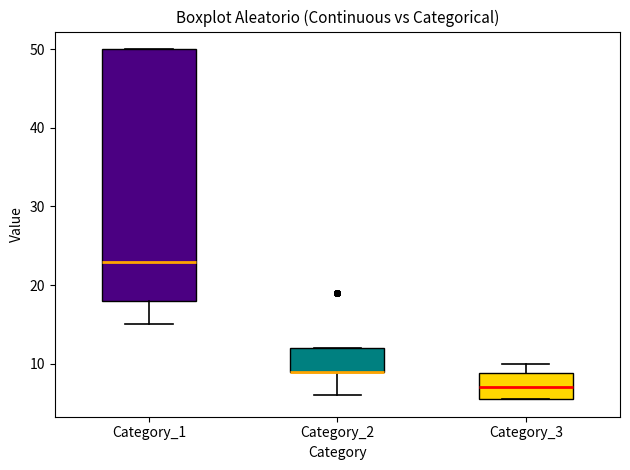

Which box is the tallest, from its lower edge to its upper edge?

Category_1